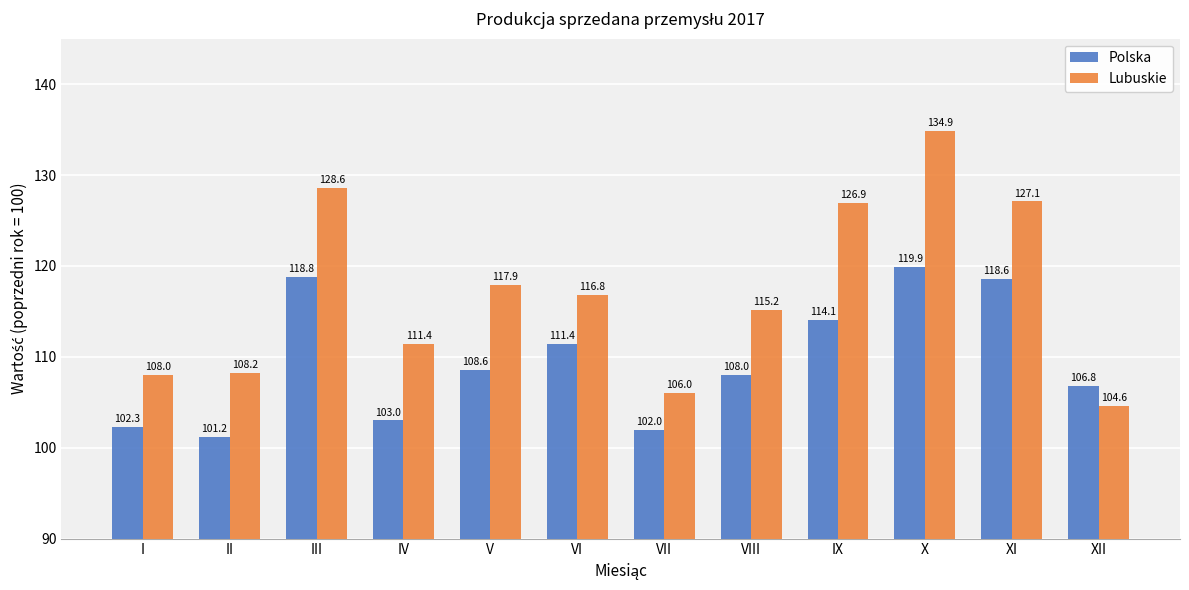

Which category has the lowest value in the Polska series?

II